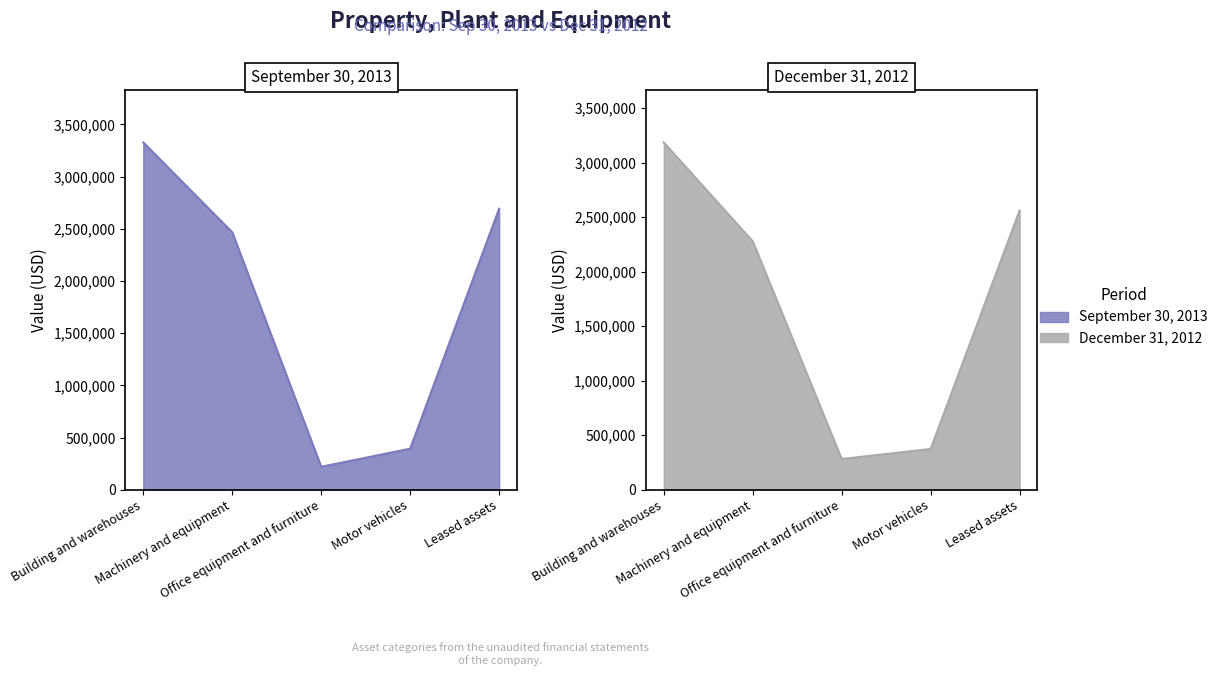

The value of December 31, 2012 at Building and warehouses is 3185704. True or false?

True